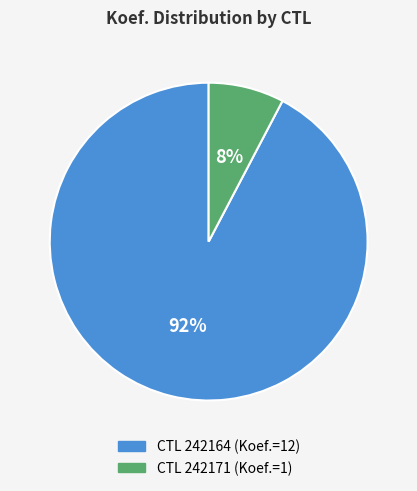

To the nearest percent, what is the average slice percentage?

50%